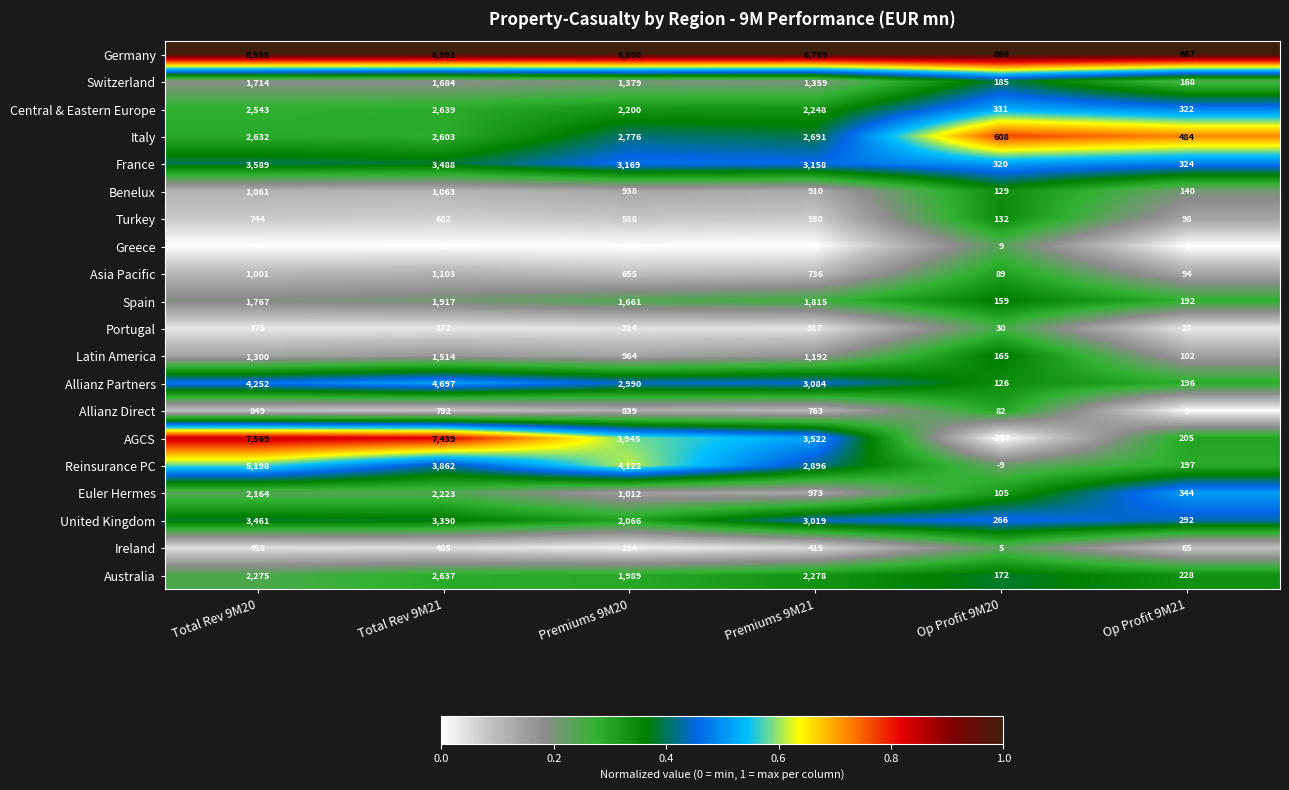

At how many categories does at least one series exceed 0?

6